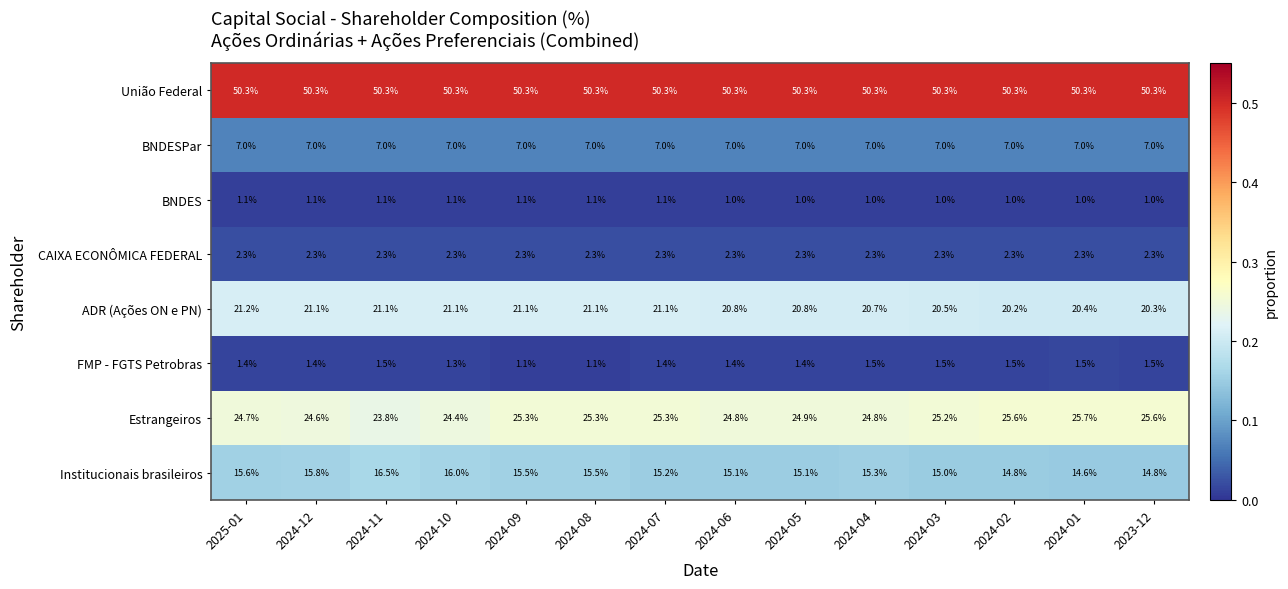

Which series has the largest total across all categories?

União Federal